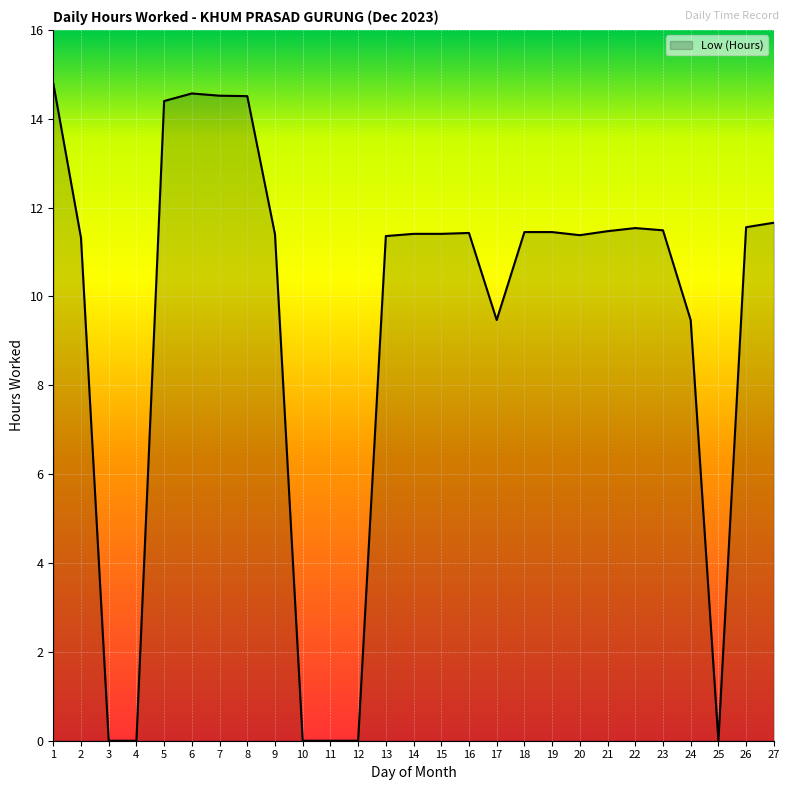

Is it true that the value at 7 is 14.5?

True